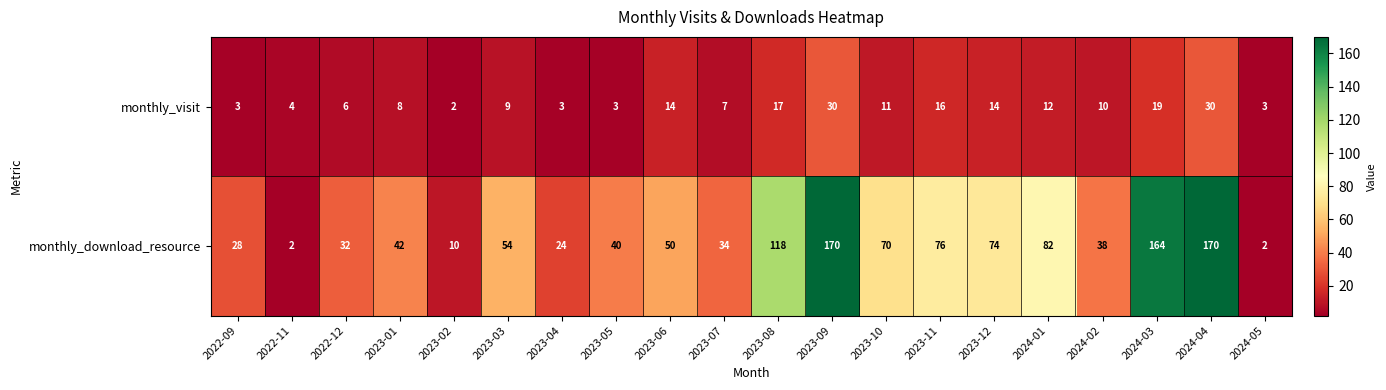

Is the value of monthly_visit at 2023-07 greater than the value of monthly_download_resource at 2022-12?

No